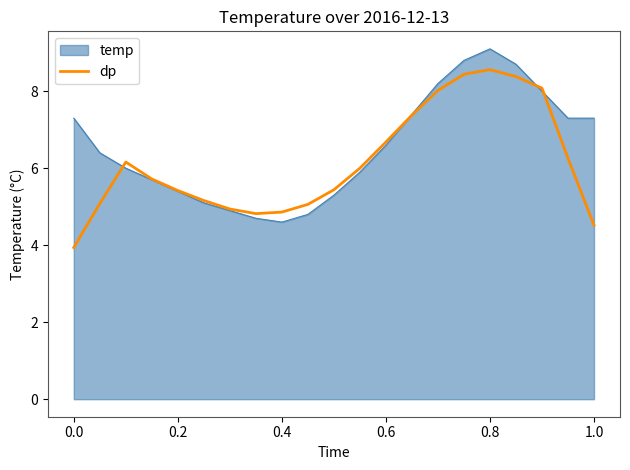

Rank the series by their maximum value, from lowest to highest.

dp, temp